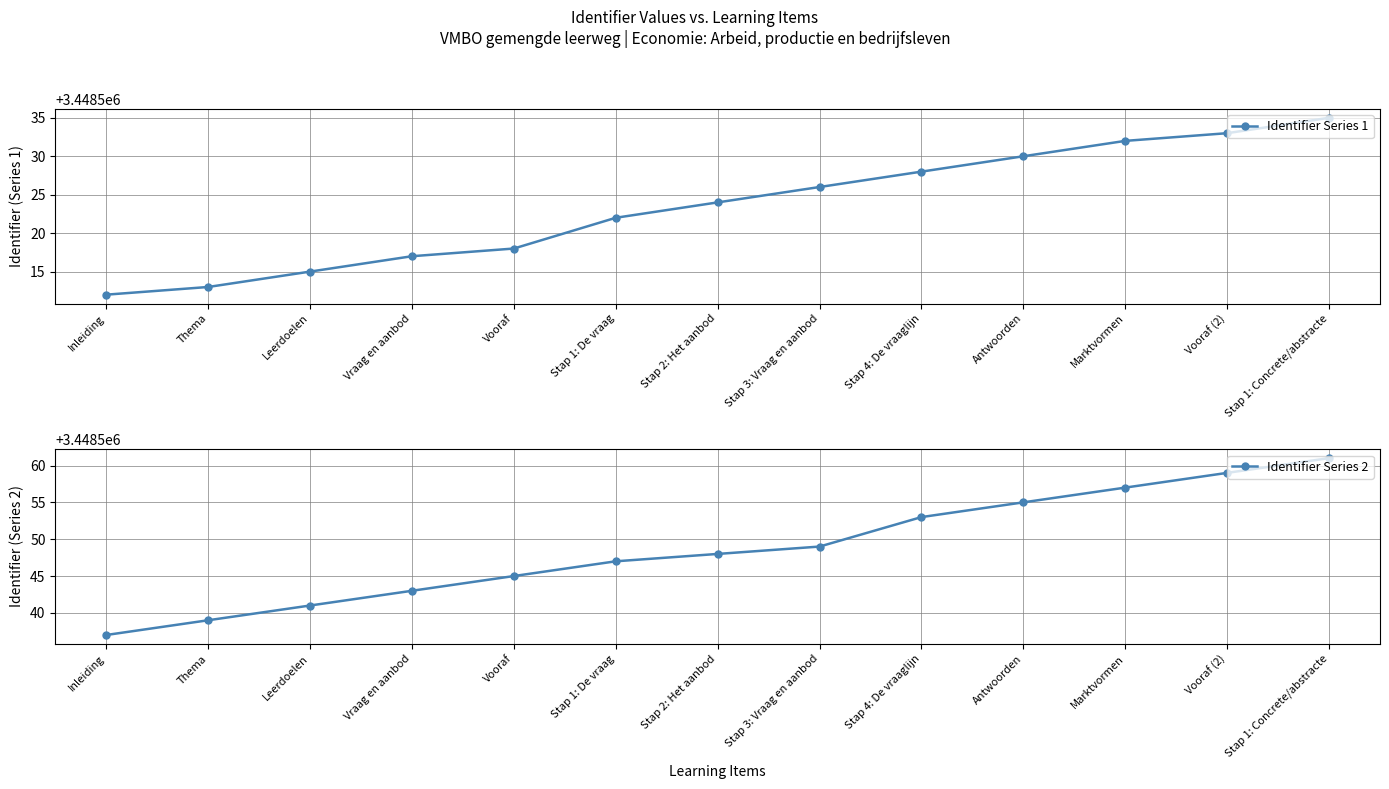

What is the difference between the highest and lowest values at Stap 1: De vraag?

25